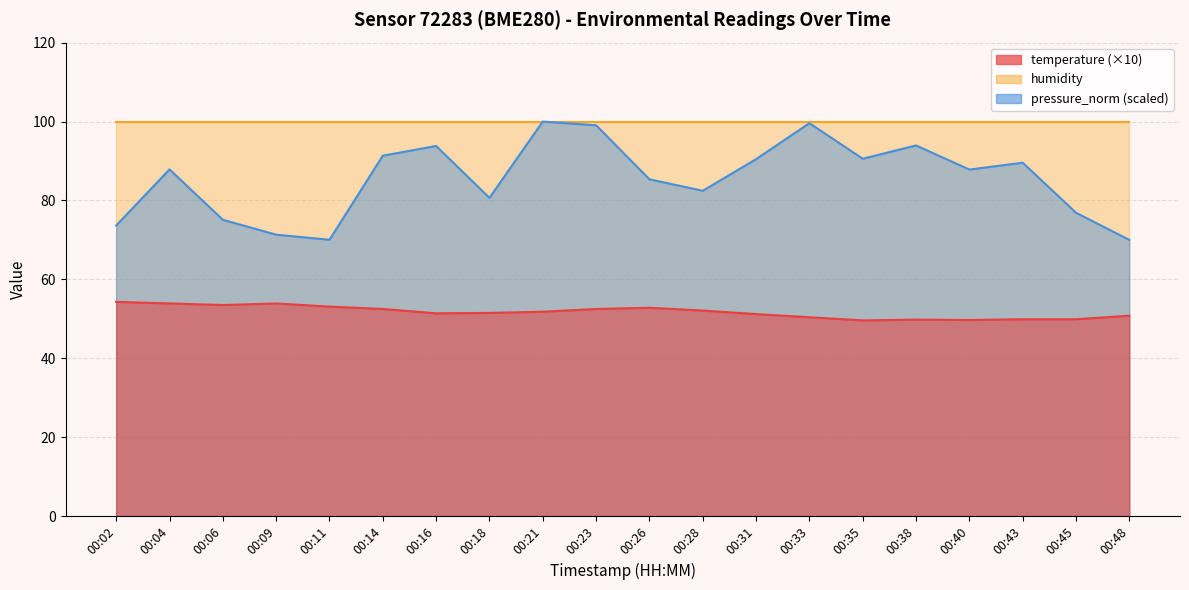

True or false: pressure_norm has a value of 111.2 at 00:02.

False